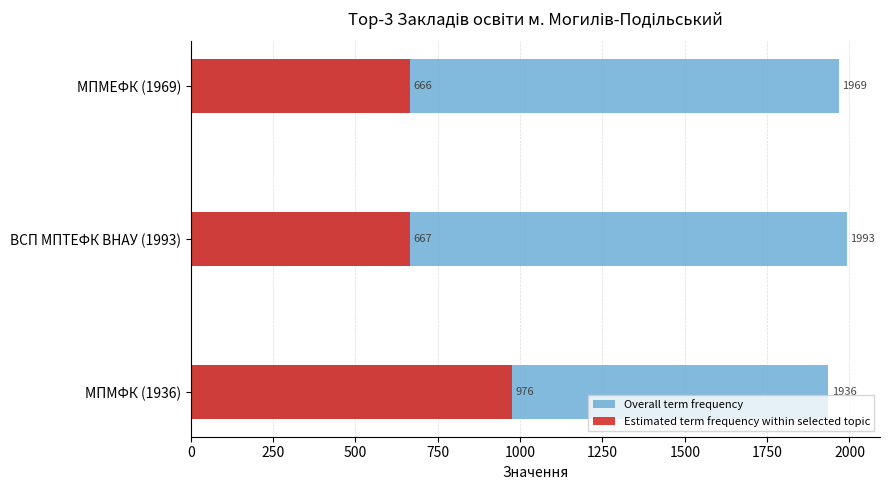

Reading left to right, what are all the values shown in this chart?

Overall term frequency: 1936	1993	1969
Estimated term frequency within selected topic: 976	667	666